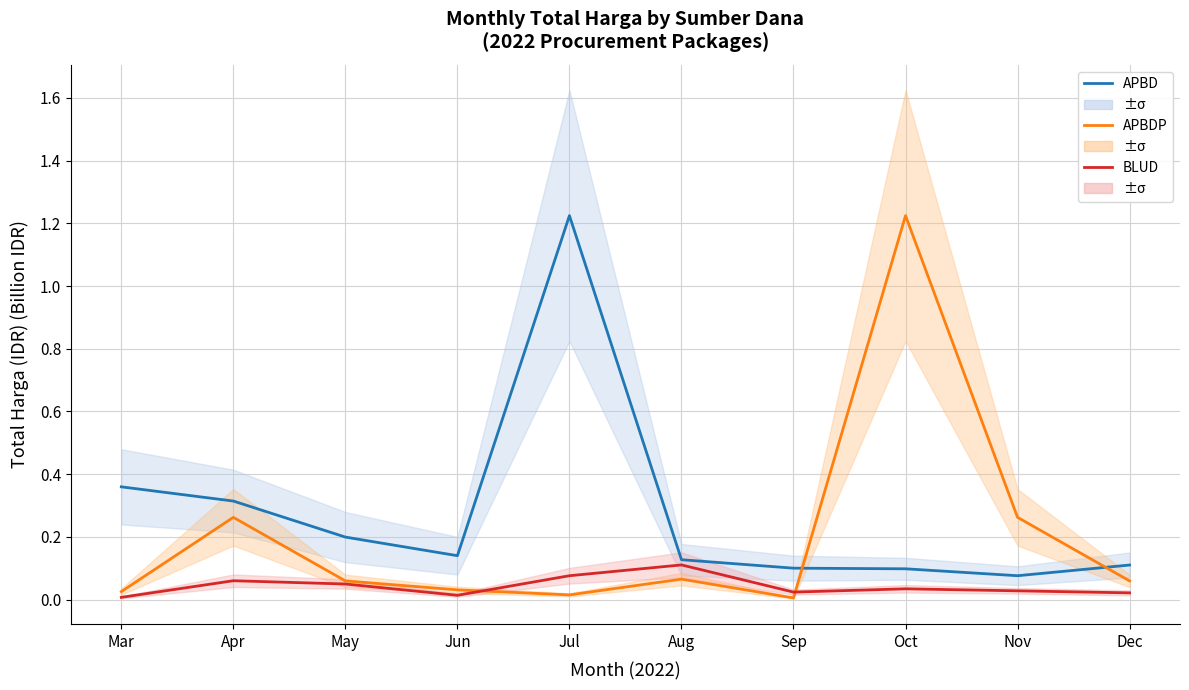

Is it true that APBDP equals 1.2 at Oct?

True